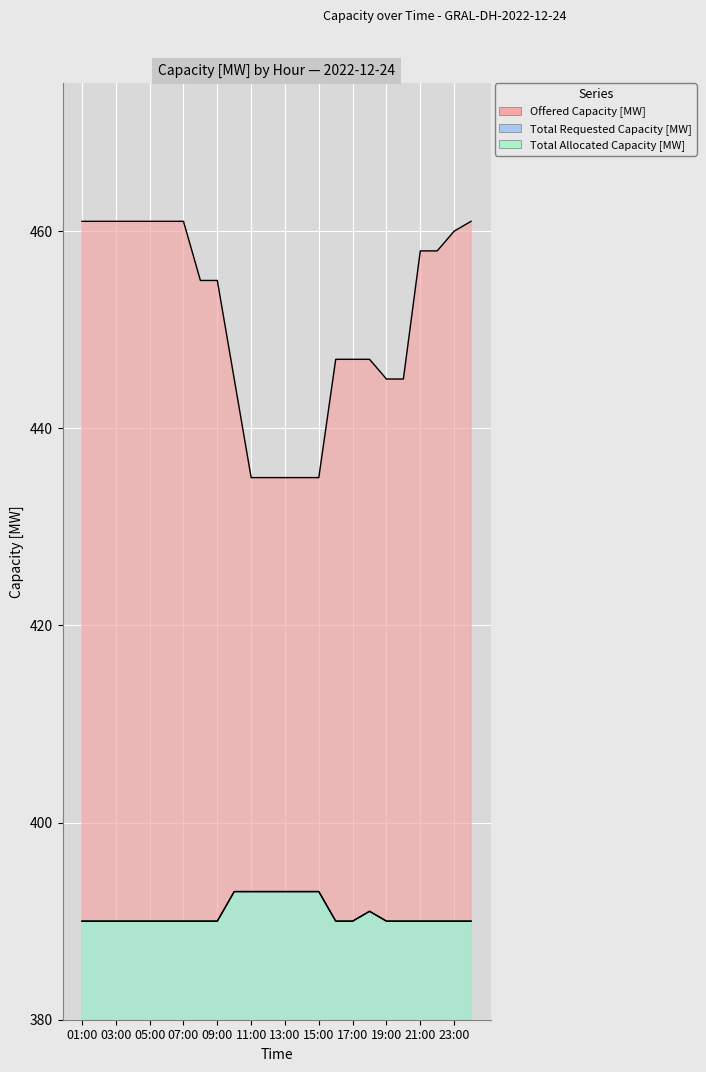

How many interior local peaks does the Total Allocated Capacity [MW] series have?

1